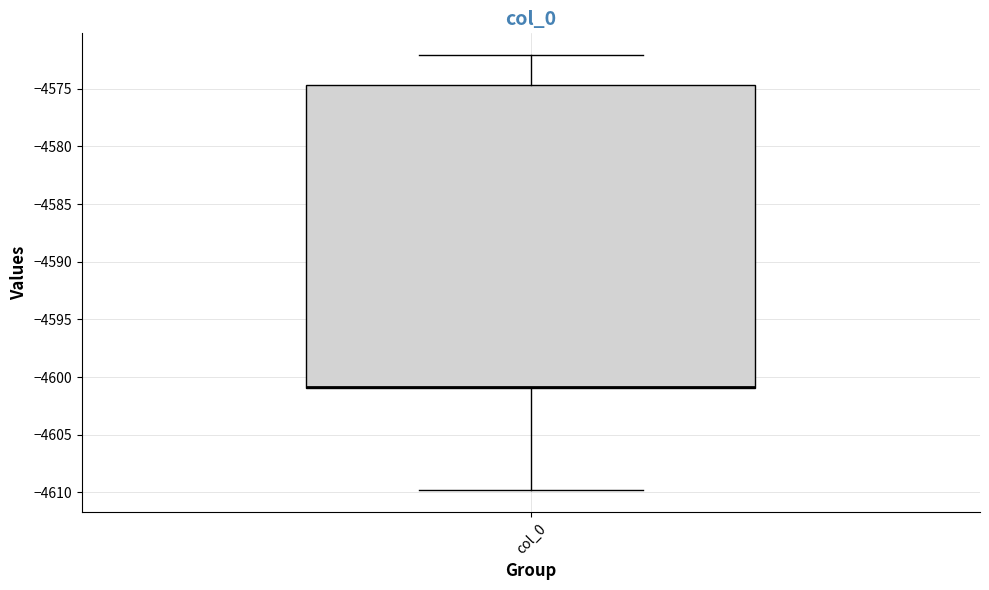

Where is the upper edge of the box for col_0 on the y-axis? The values are not printed on the chart, so give them approximately, as read against the axis.

-4574.5